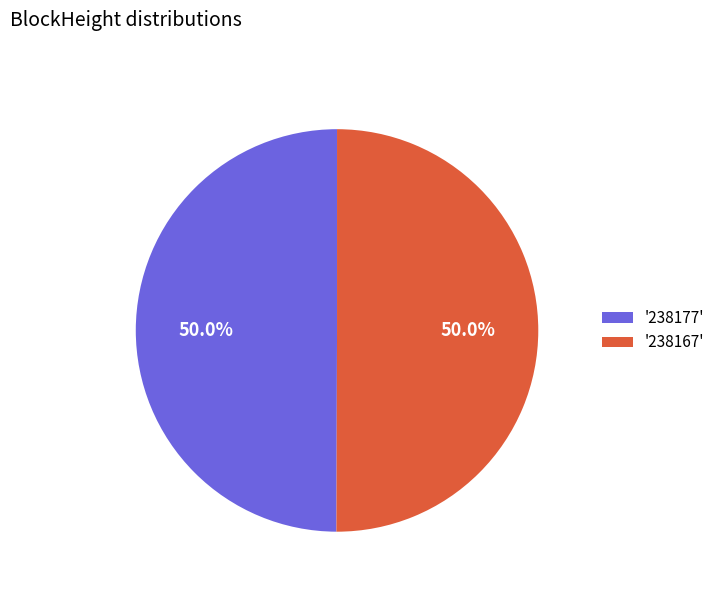

What percentage do '238177' and '238167' together represent?

100.0%